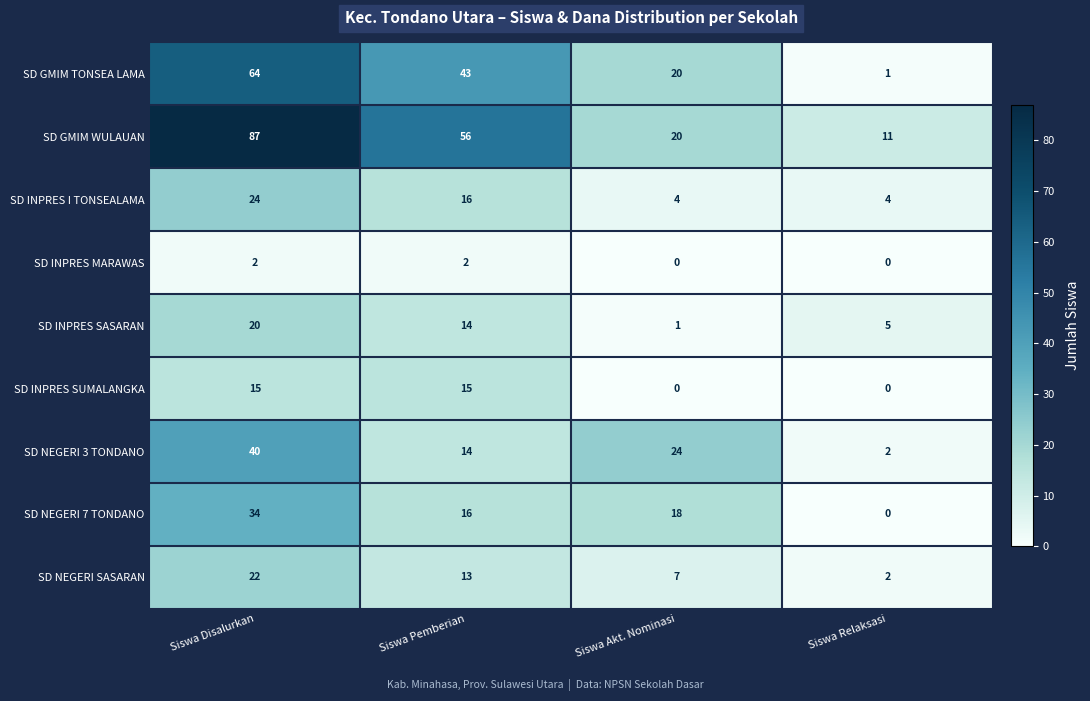

At which label does SD INPRES SASARAN first exceed 14?

Siswa Disalurkan